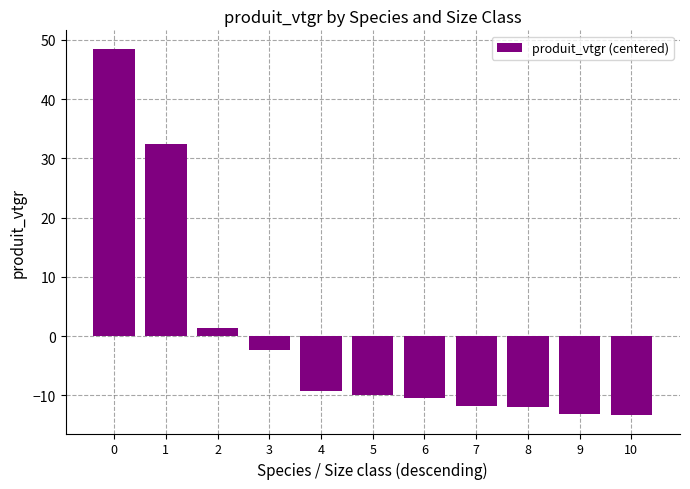

What is the change in value from 3 to 5?

-7.6